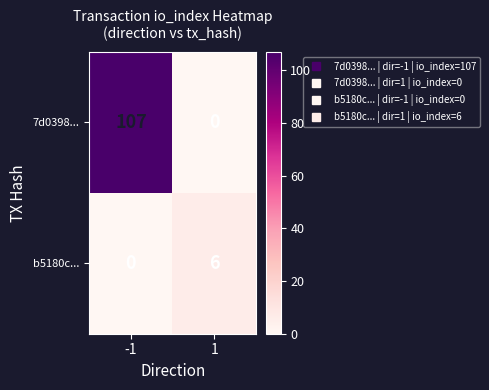

The b5180c... series shows 0 at -1. True or false?

True